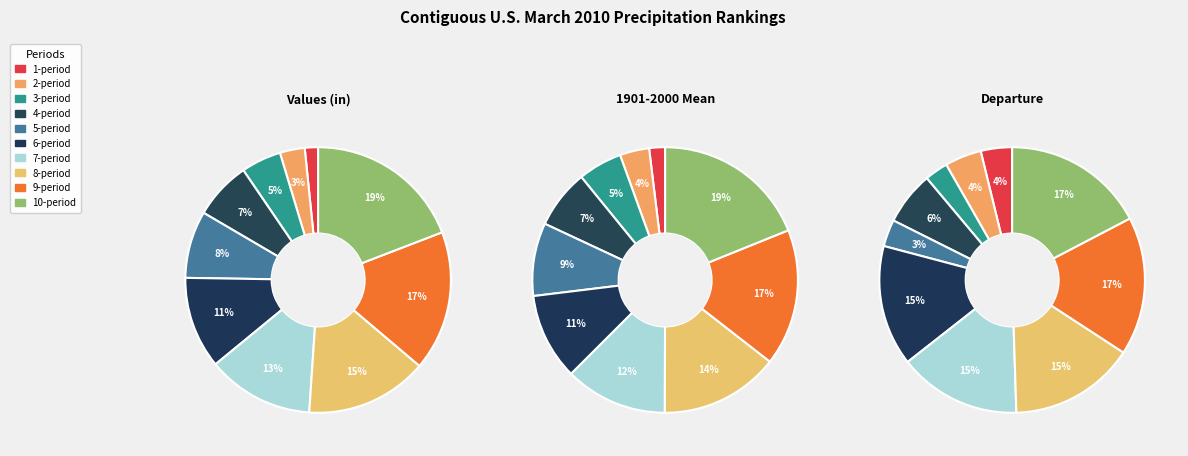

To the nearest percent, what is the difference between the 4-period and 3-period slice percentages?

2%